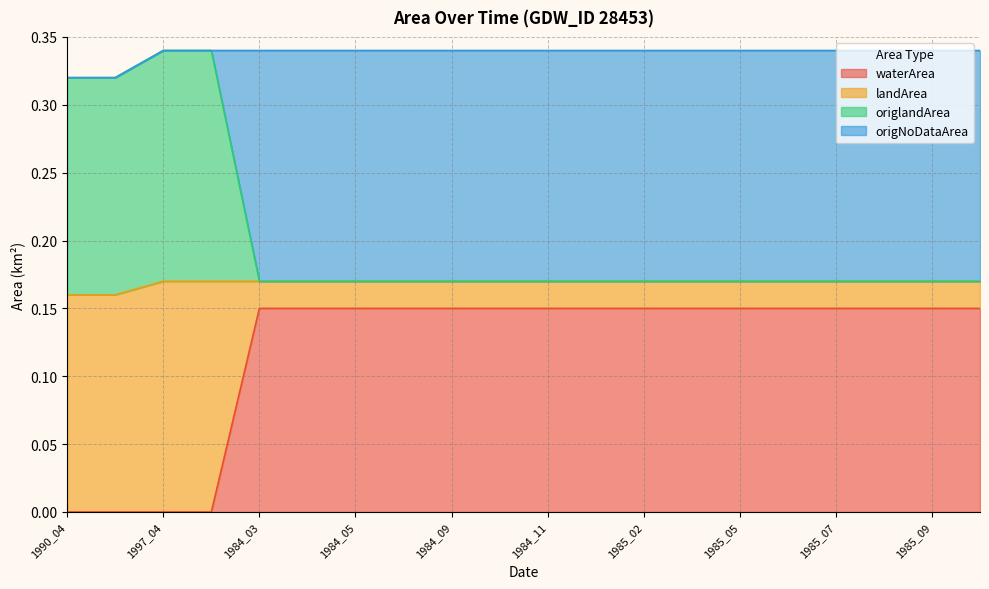

True or false: waterArea has a value of 0.3 at 1985_09.

False